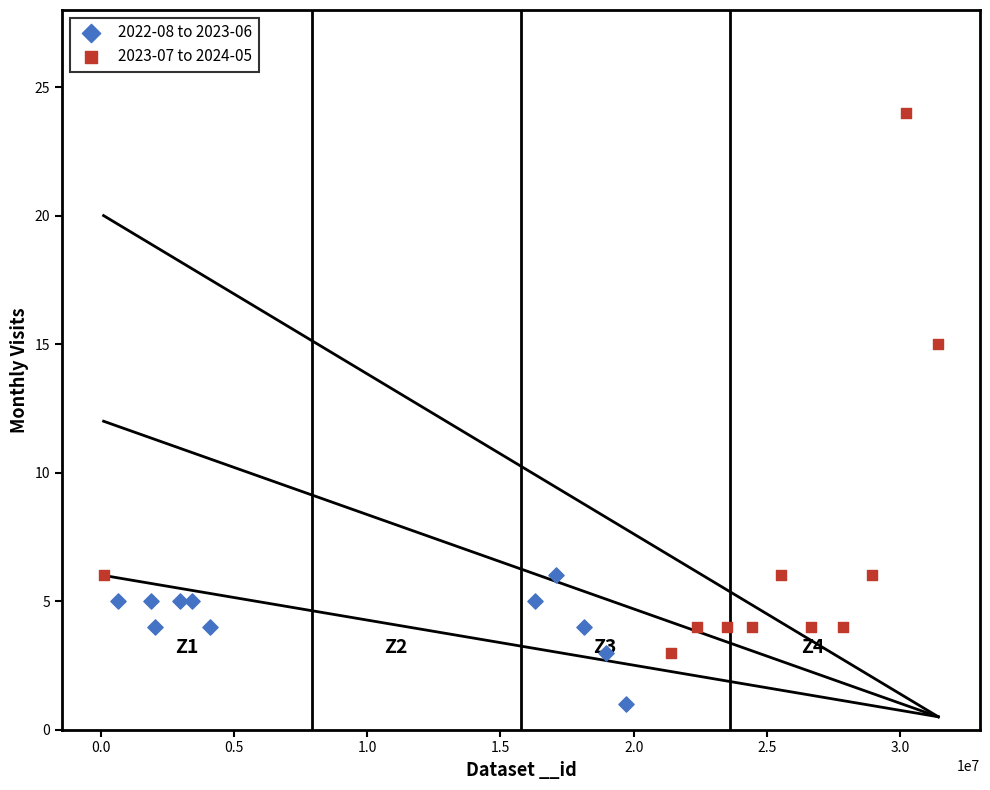

Which series contains the highest Y value?

2023-07 to 2024-05